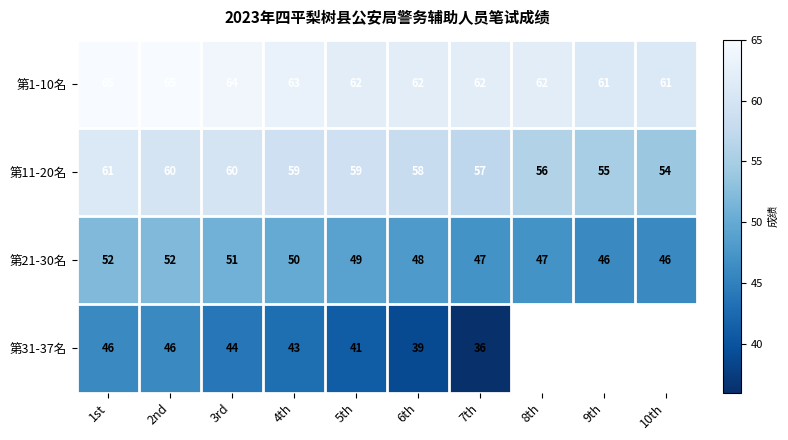

Where is 第21-30名 nearest to the value 49?

5th